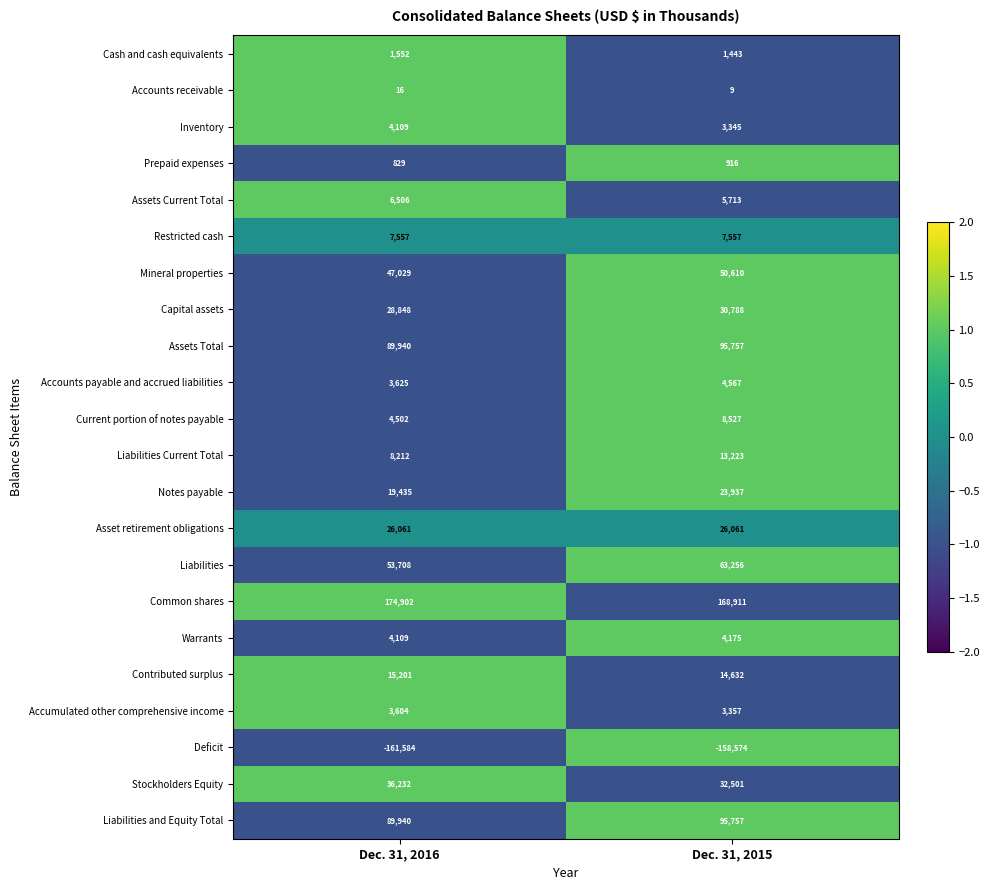

At which category is the sum across all series the highest?

Dec. 31, 2015